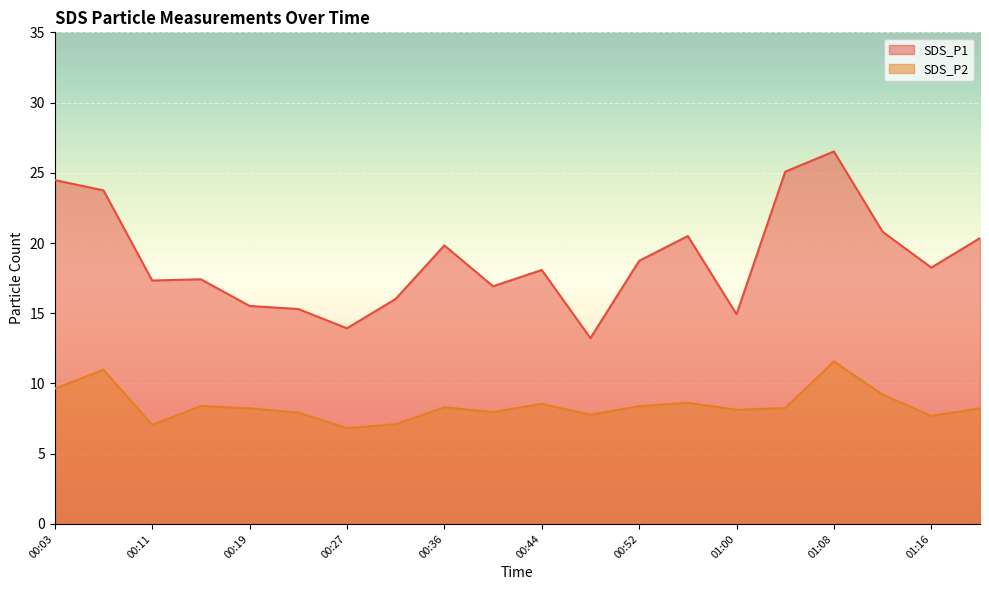

True or false: SDS_P2 and SDS_P1 cross at least once.

False